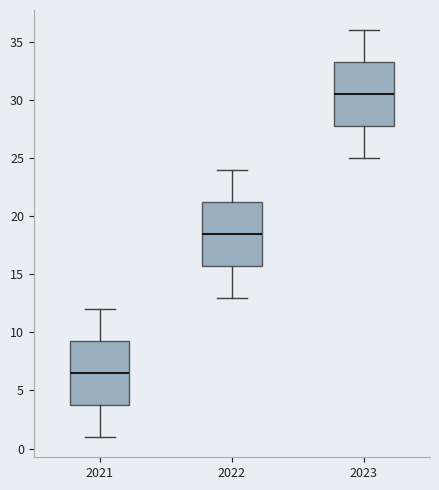

Where does the median line of the box at x = 2021 sit on the y-axis? The values are not printed on the chart, so give them approximately, as read against the axis.

6.5